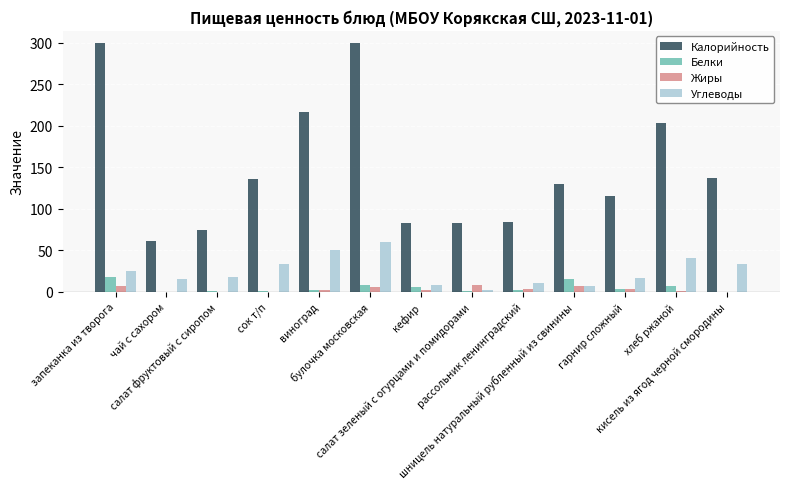

What is the greatest value displayed?

299.2